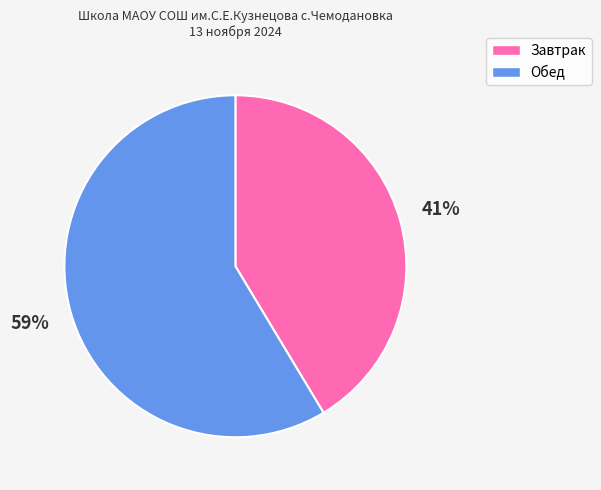

What is the ratio of the value at Завтрак to the value at Обед?

0.7